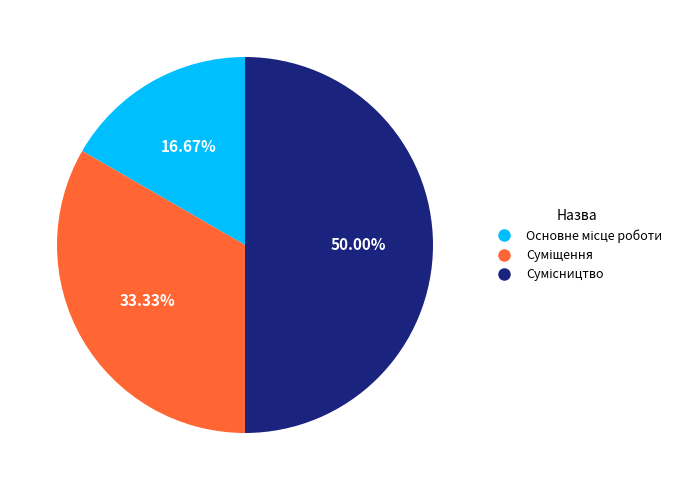

To the nearest percent, what portion does Основне місце роботи represent?

17%